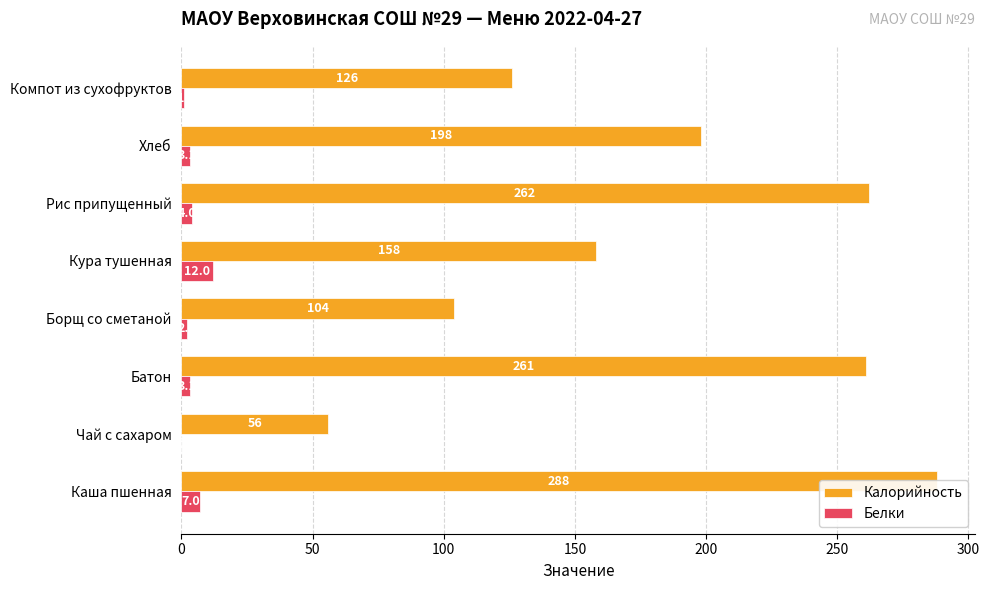

How many data points in Белки are less than 3?

3